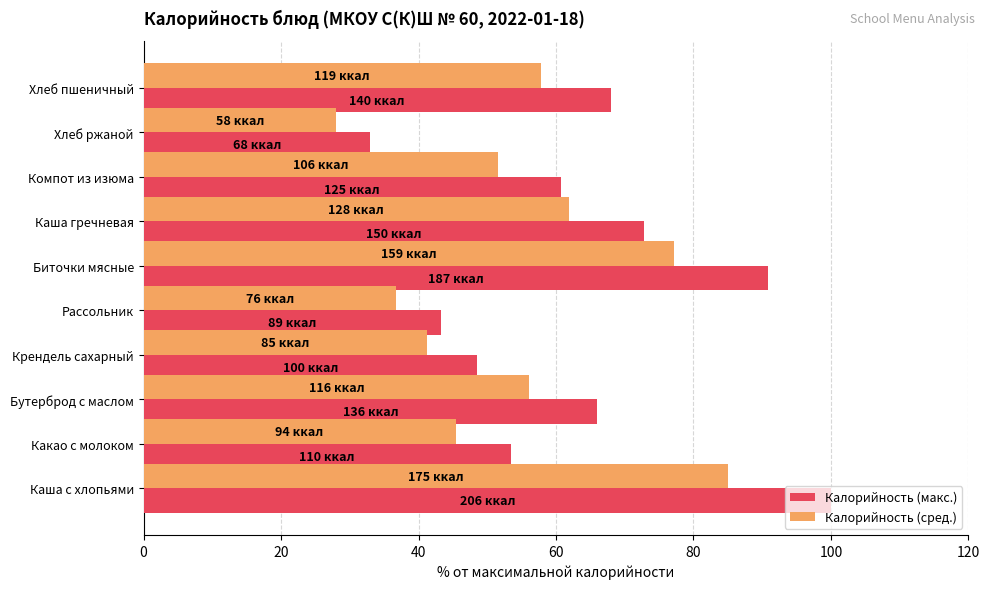

True or false: Калорийность (макс.) has a value of 53.4 at Какао с молоком.

True